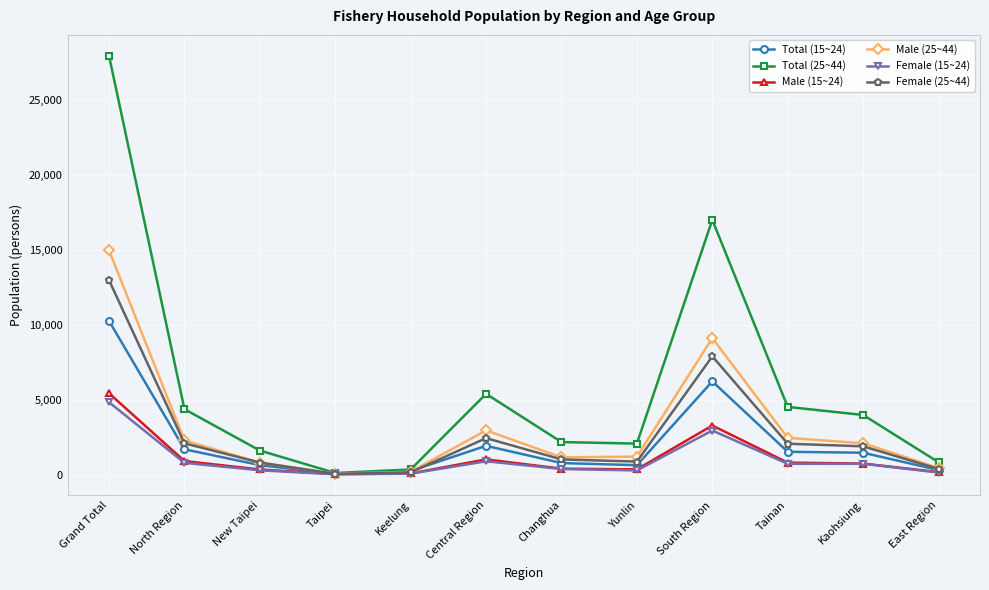

What is the difference between the Female (15~24) values at Kaohsiung and Grand Total?

4109